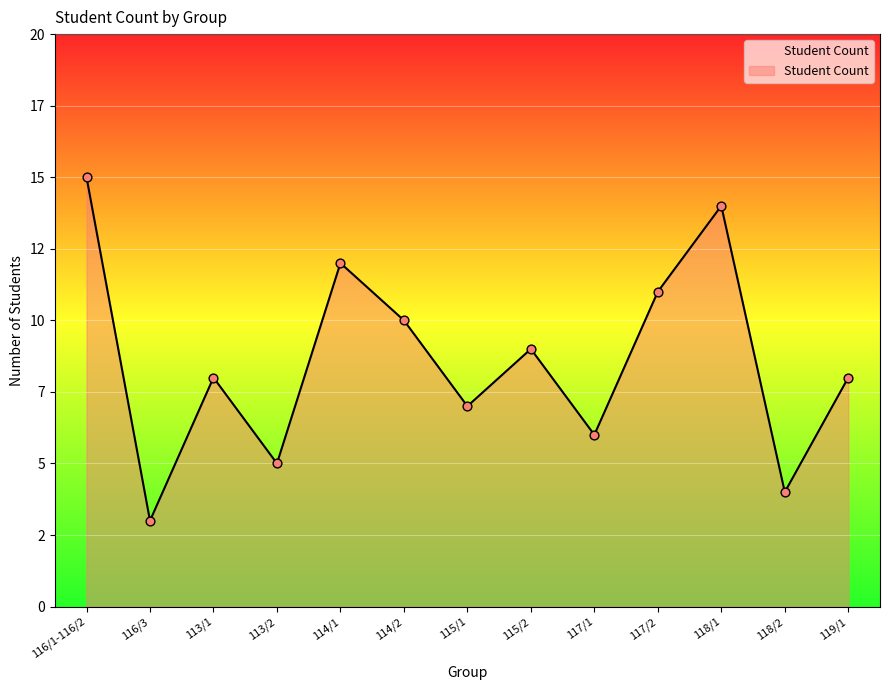

What is the change in value from 114/2 to 117/2?

+1